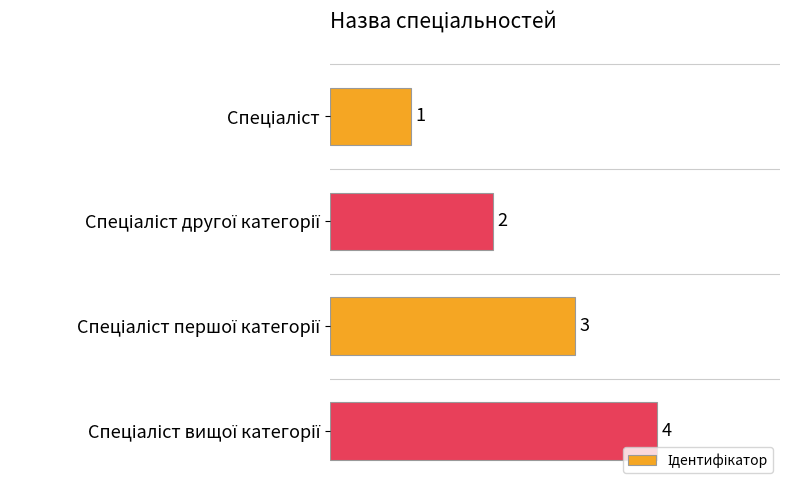

What is the difference between the maximum and minimum values?

3